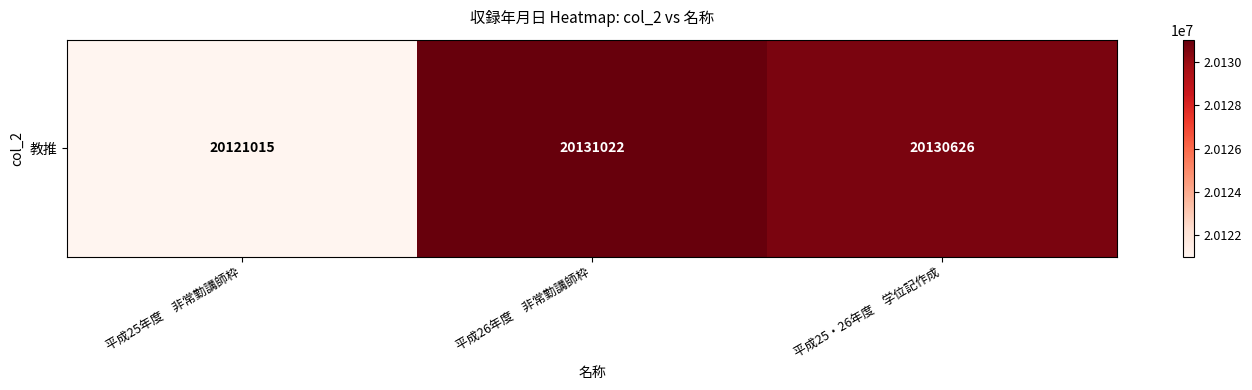

What is the minimum value shown in the chart?

20121015